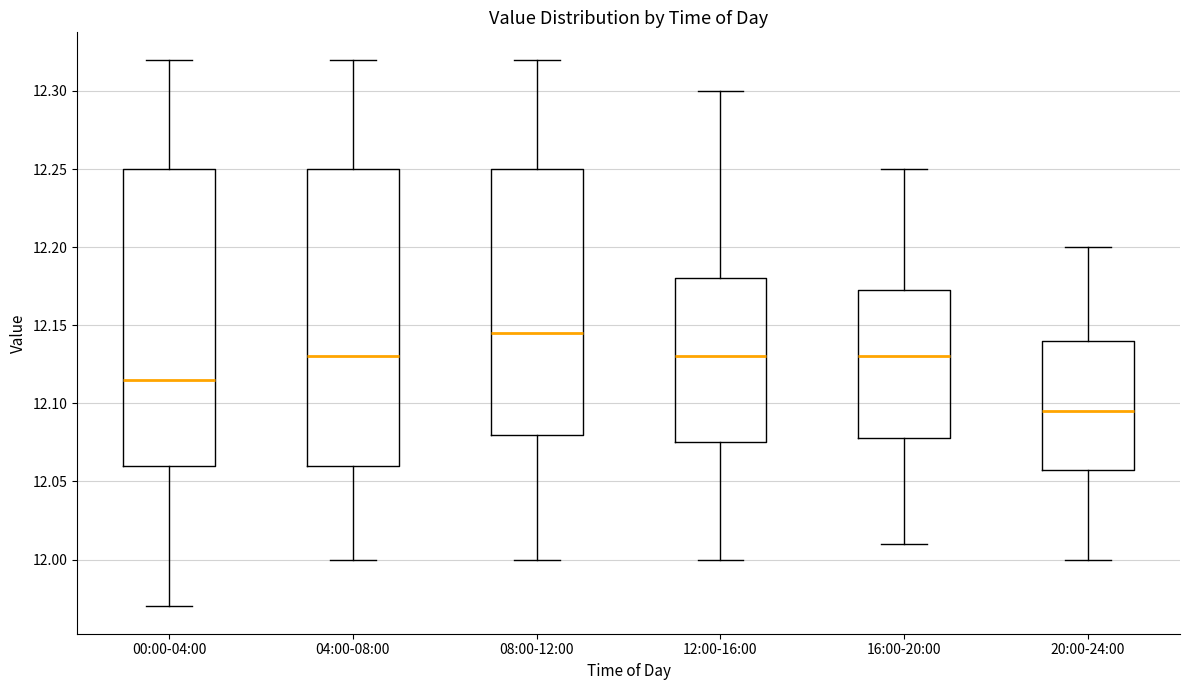

Reading left to right, transcribe this box plot: for each box, give where its median line is, the range the box spans, and where its two whiskers end, as read against the y-axis. The values are not printed on the chart, so give them approximately, as read against the axis.

00:00-04:00: median 12.115, box 12.060 to 12.250, whiskers 11.970 to 12.320
04:00-08:00: median 12.130, box 12.060 to 12.250, whiskers 12.000 to 12.320
08:00-12:00: median 12.145, box 12.080 to 12.250, whiskers 12.000 to 12.320
12:00-16:00: median 12.130, box 12.075 to 12.180, whiskers 12.000 to 12.300
16:00-20:00: median 12.130, box 12.080 to 12.175, whiskers 12.010 to 12.250
20:00-24:00: median 12.095, box 12.060 to 12.140, whiskers 12.000 to 12.200